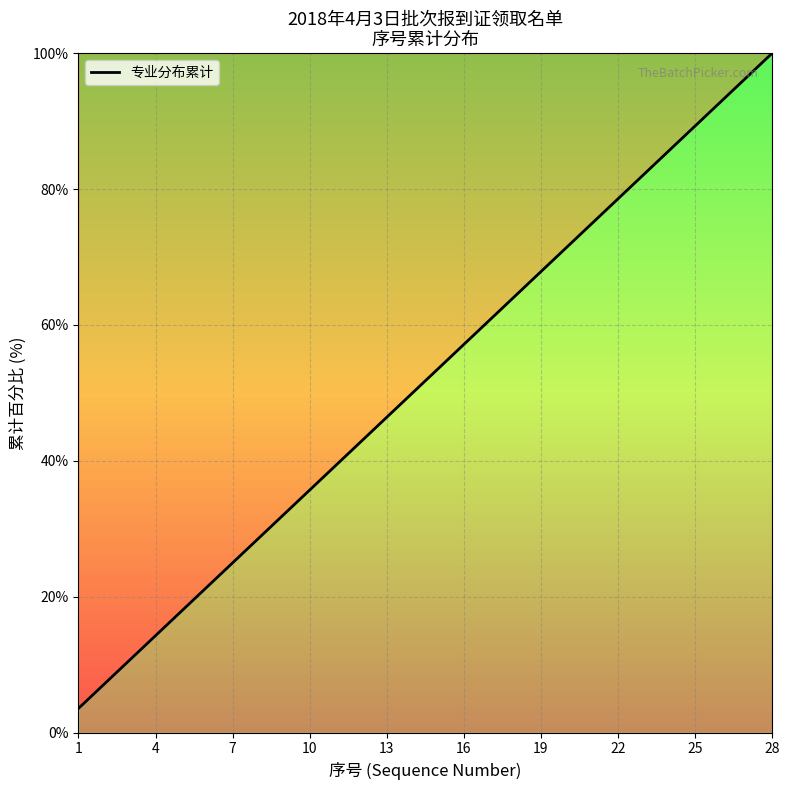

Reading right to left, what are all the values shown in this chart?

100.0	96.4	92.9	89.3	85.7	82.1	78.6	75.0	71.4	67.9	64.3	60.7	57.1	53.6	50.0	46.4	42.9	39.3	35.7	32.1	28.6	25.0	21.4	17.9	14.3	10.7	7.1	3.6